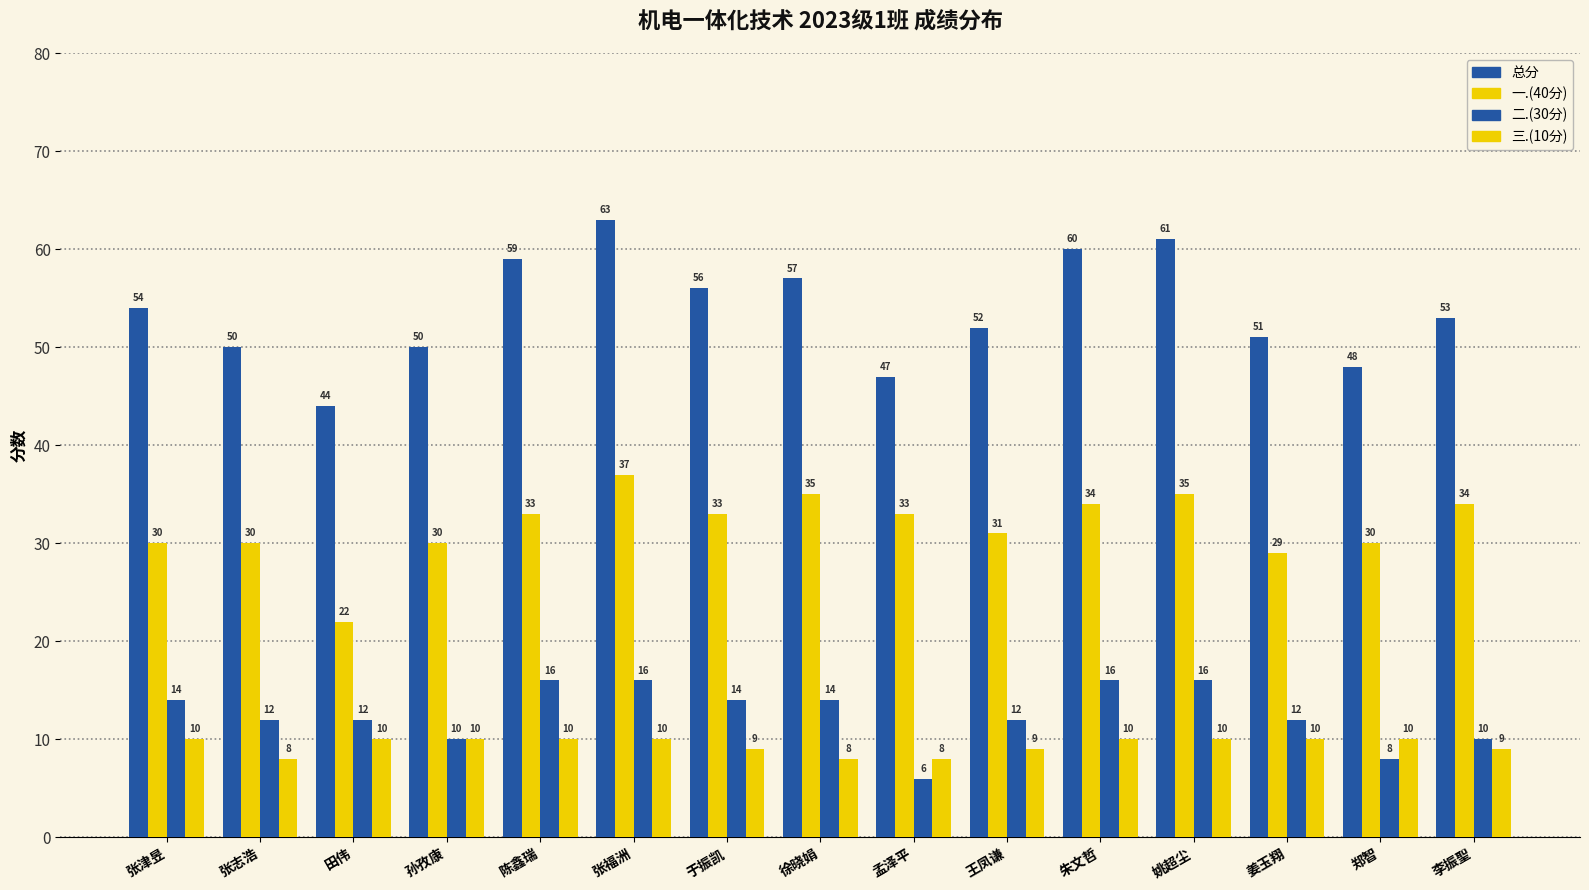

Count the number of categories in the chart.

15